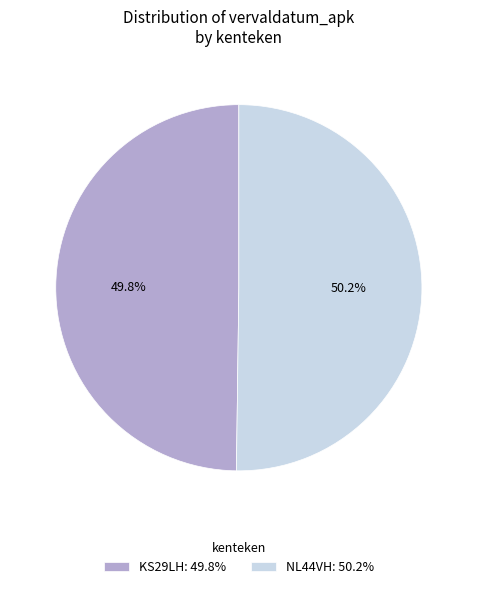

To the nearest percent, what portion does KS29LH represent?

50%